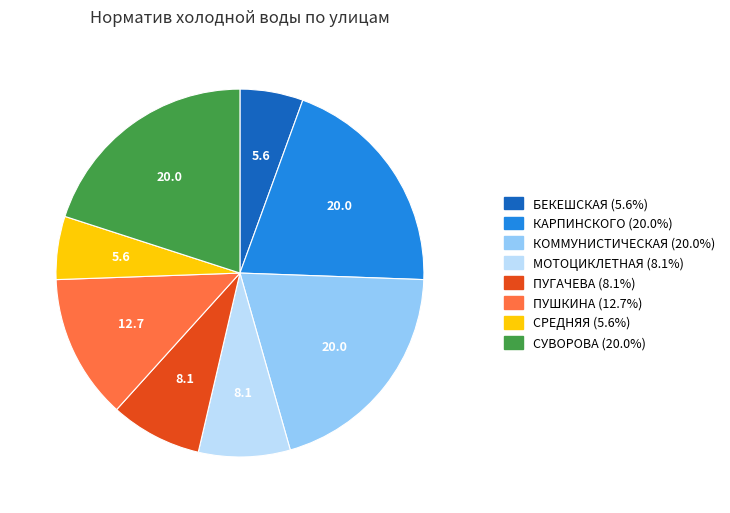

Is it true that БЕКЕШСКАЯ is 14% of the pie?

False